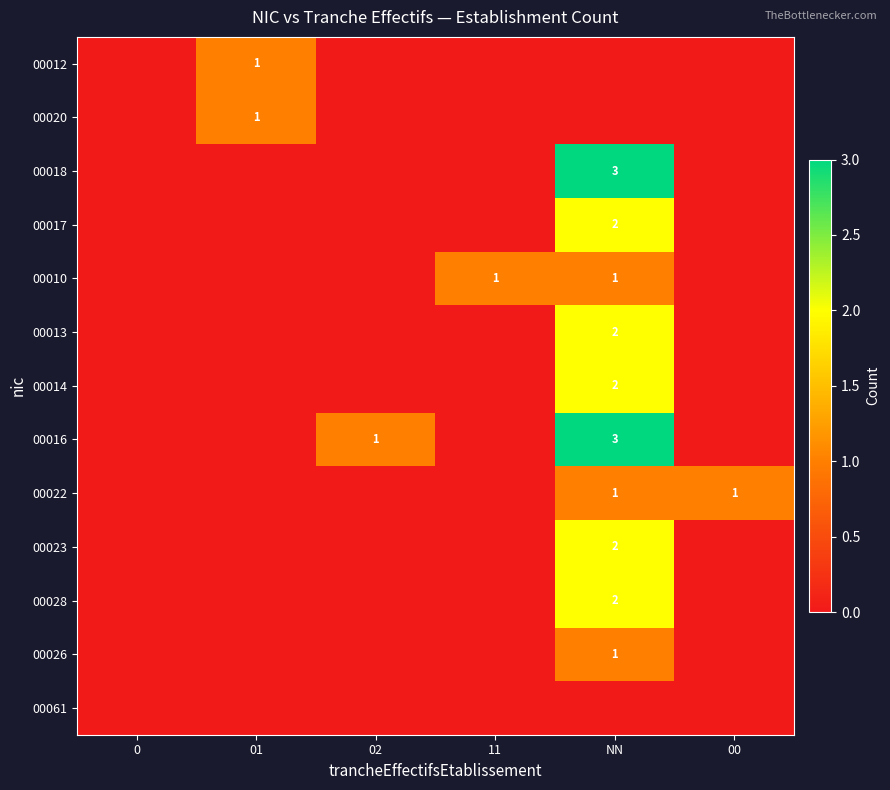

The value of 00023 at NN is 1. True or false?

False